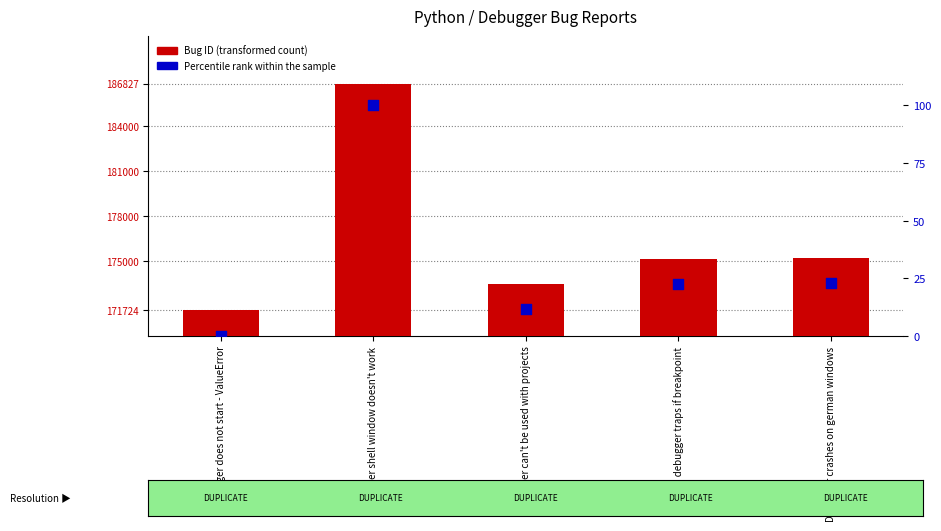

What are all the series names shown in the legend?

Bug ID, Percentile rank within the sample